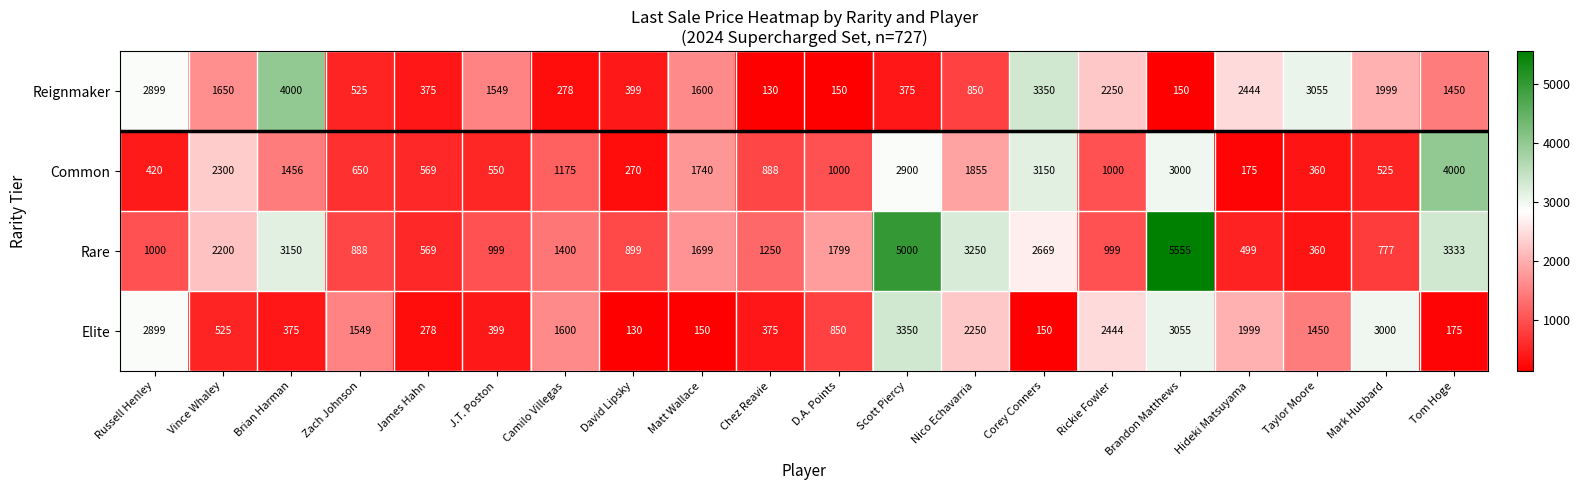

At Corey Conners, list the series in order from largest to smallest.

Reignmaker, Common, Rare, Elite